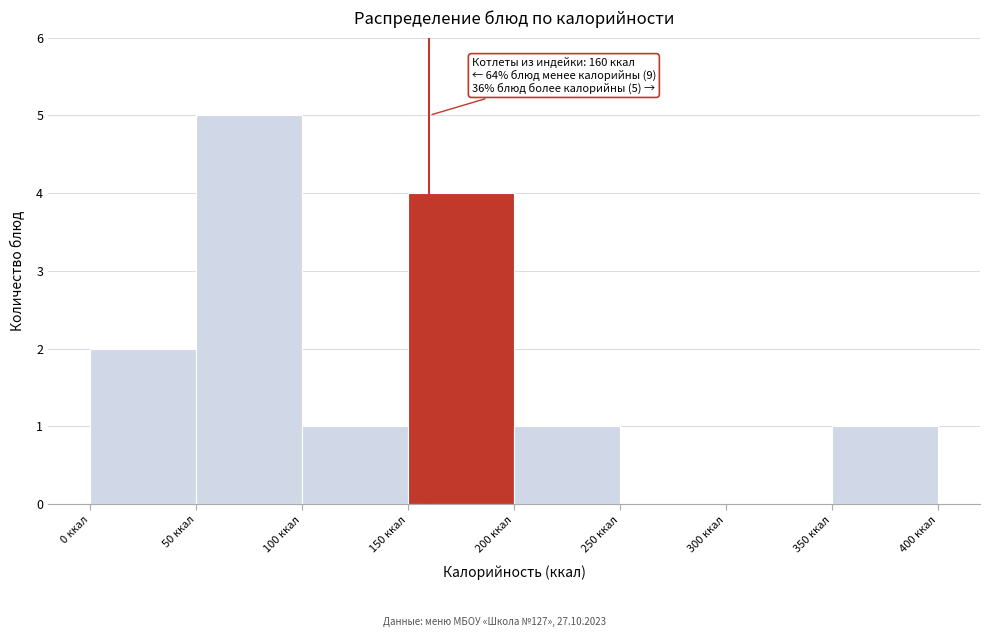

Which range on the x-axis has the tallest bar?

50 to 100